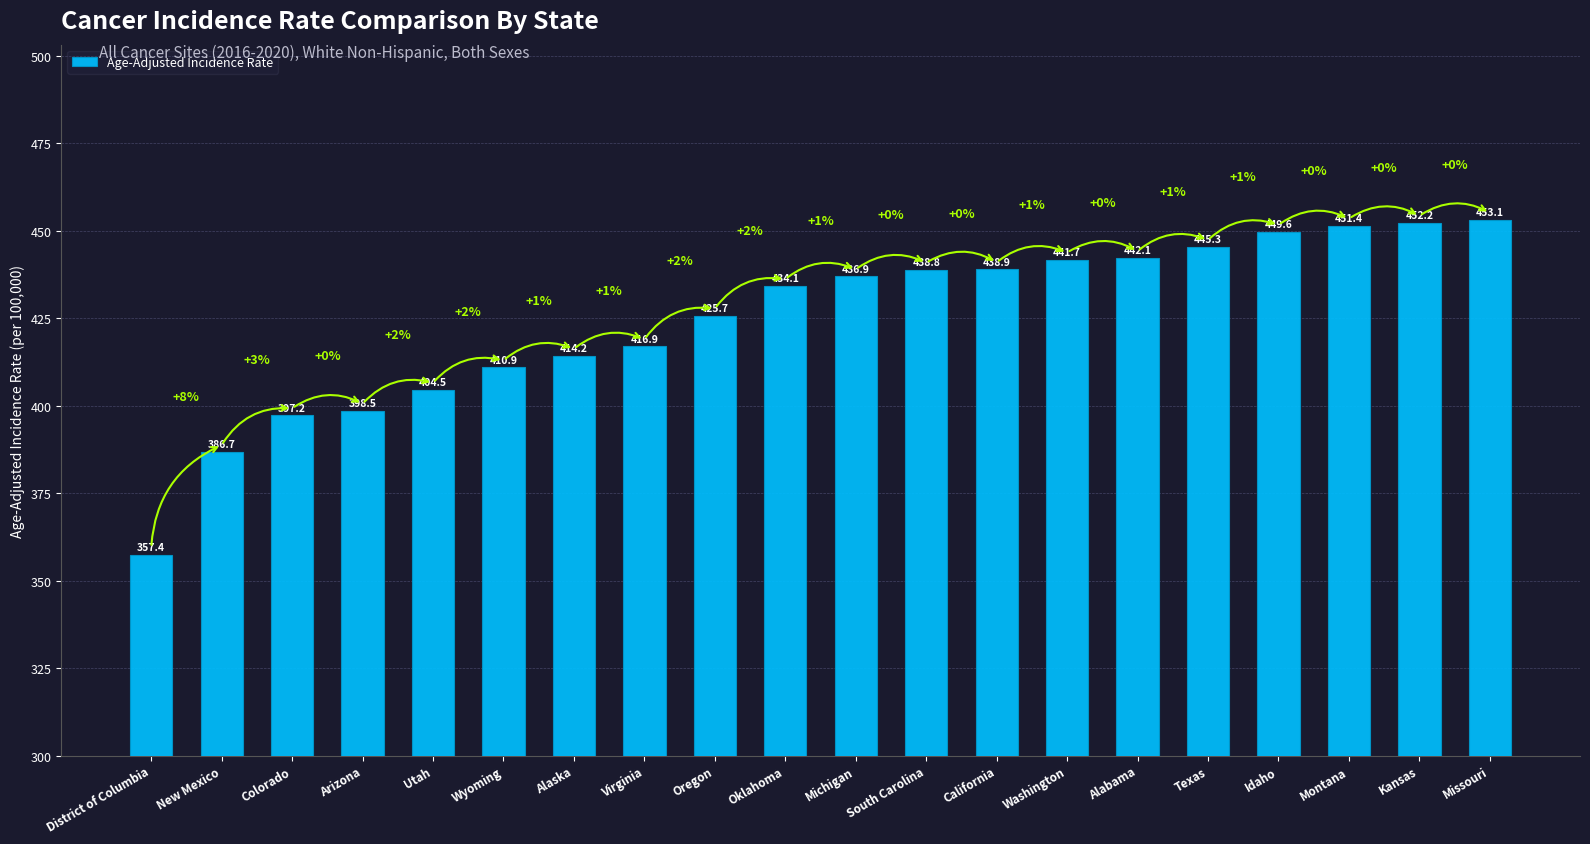

What is the change in value from Oklahoma to Texas?

+11.2